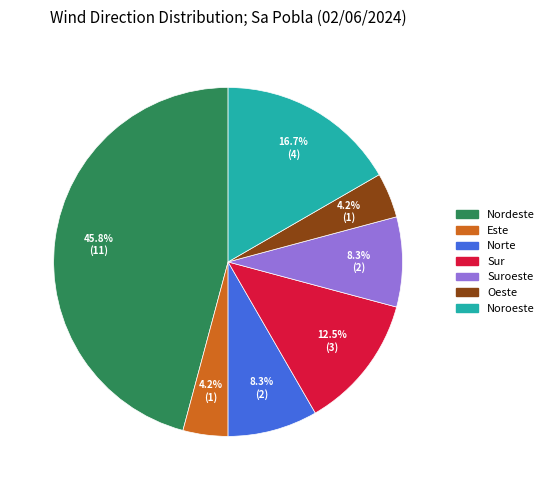

Is there any slice that represents more than half of the pie?

No